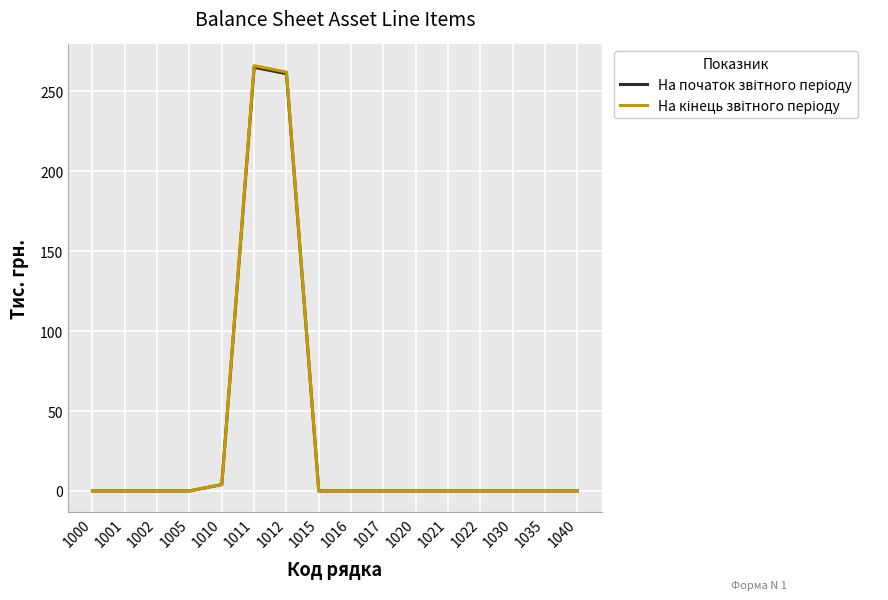

What is the total value across all series at 1011?

531